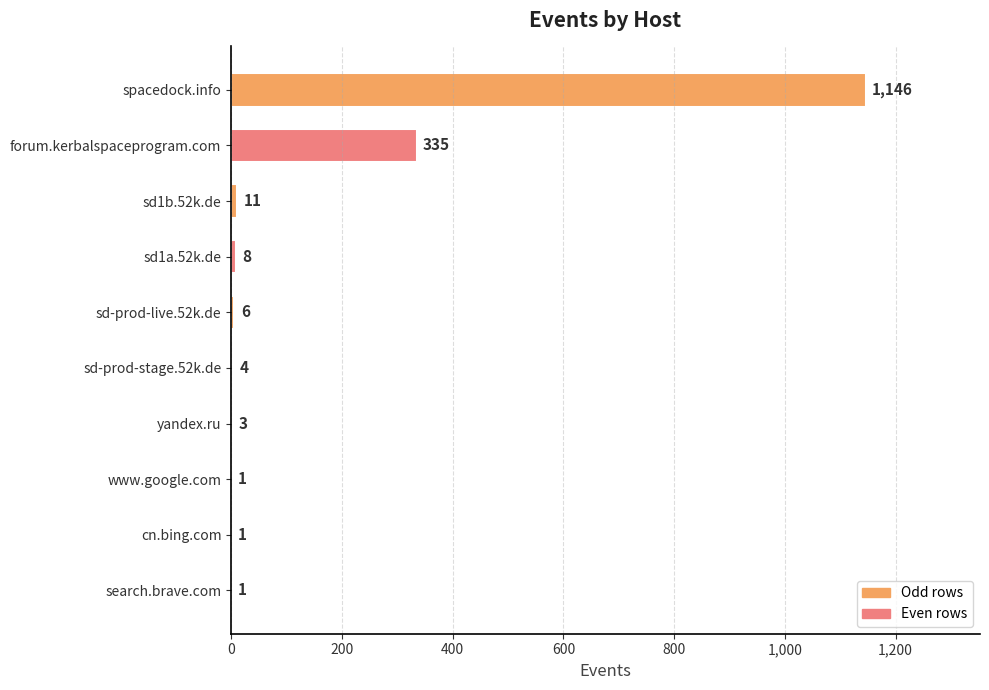

Is it true that the value at sd-prod-stage.52k.de is 4?

True